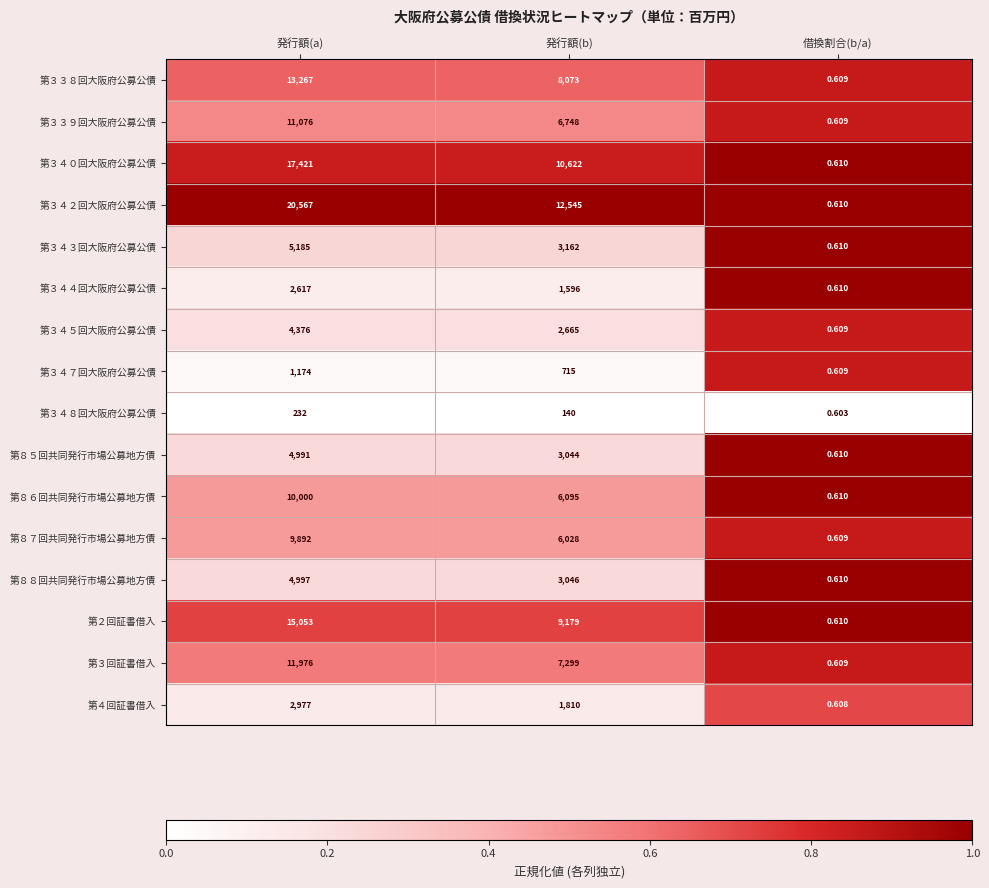

At which label does 第３４２回大阪府公募公債 first exceed 12545?

発行額(a)